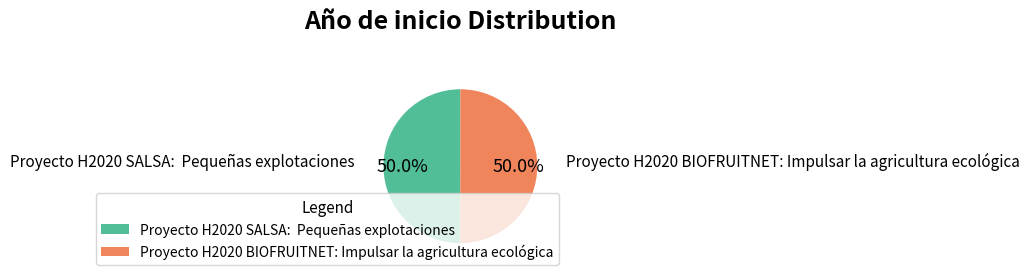

How much of the chart is everything except Proyecto H2020 SALSA: Pequeñas explotaciones?

50.0%